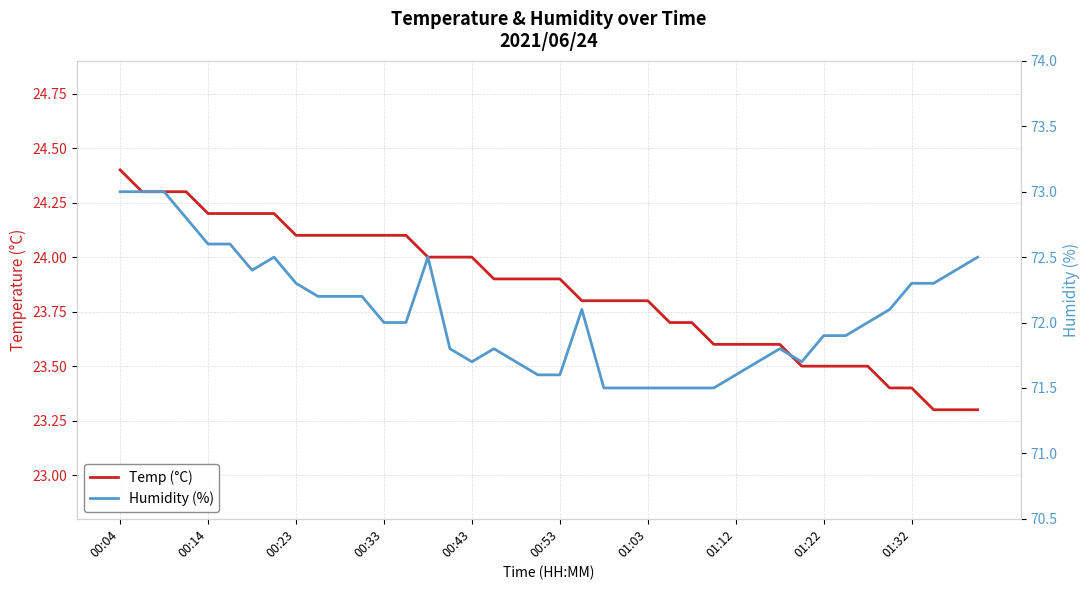

How many distinct data groups are displayed?

2